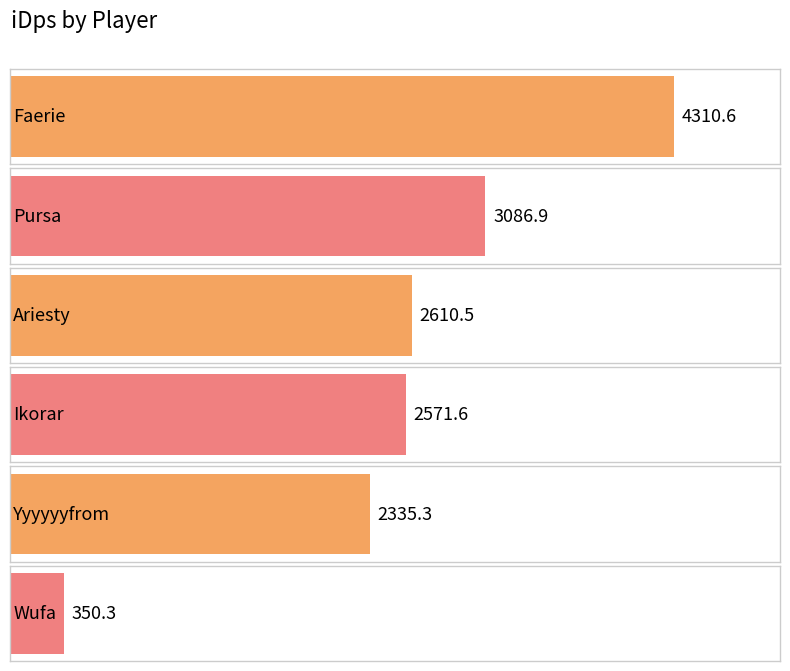

What is the value of the 3rd bar from the left?

2610.5